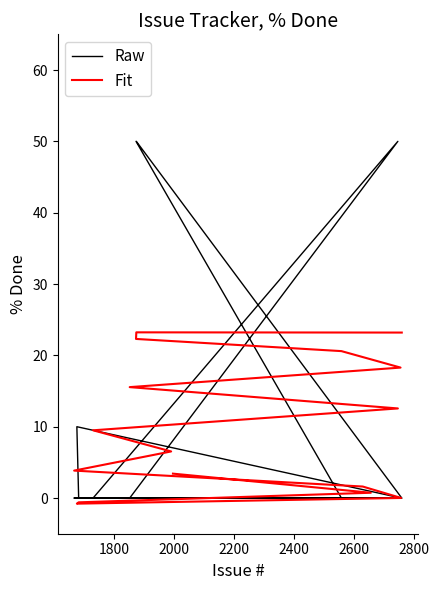

The value of Raw at 14 is 30.5. True or false?

False